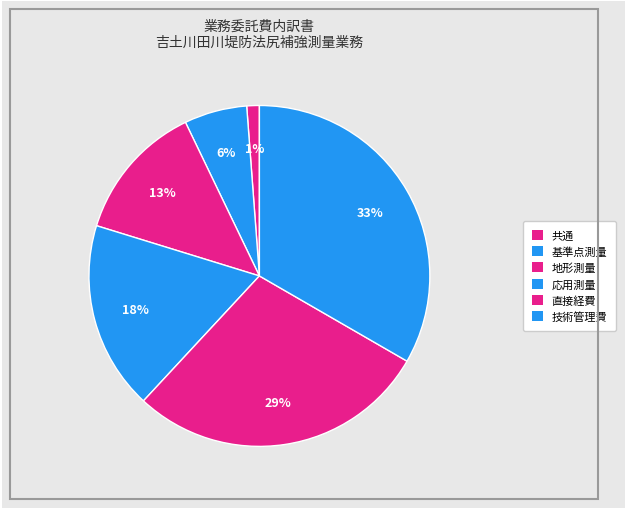

What percentage is the 共通 slice, to the nearest percent?

1%